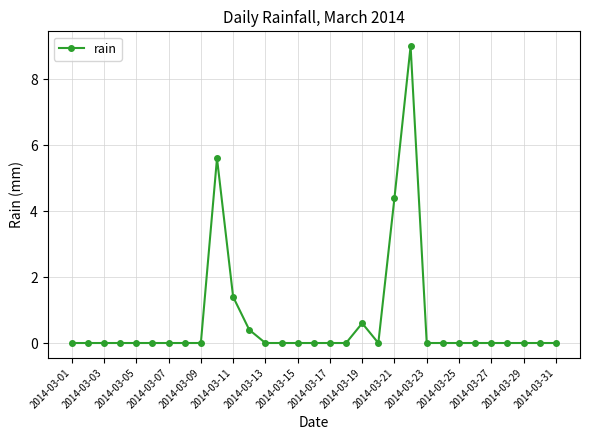

What is the greatest value displayed?

9.0